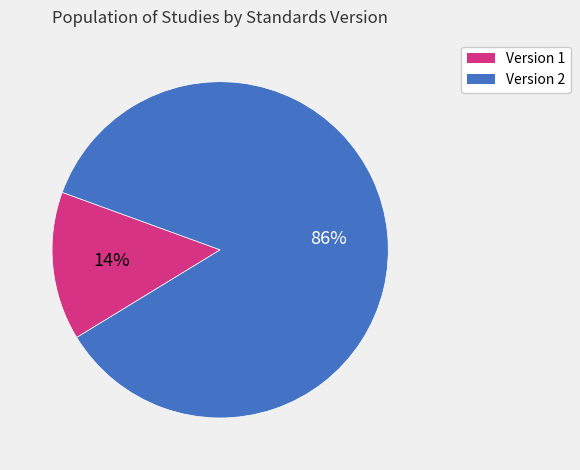

Does any single category account for the majority?

Yes